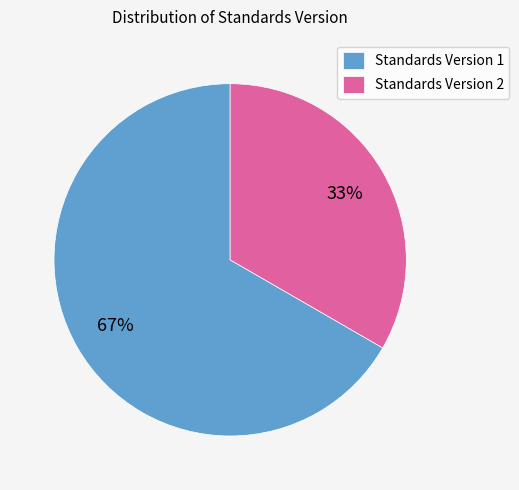

What percentage is the Standards Version 1 slice, to the nearest percent?

67%